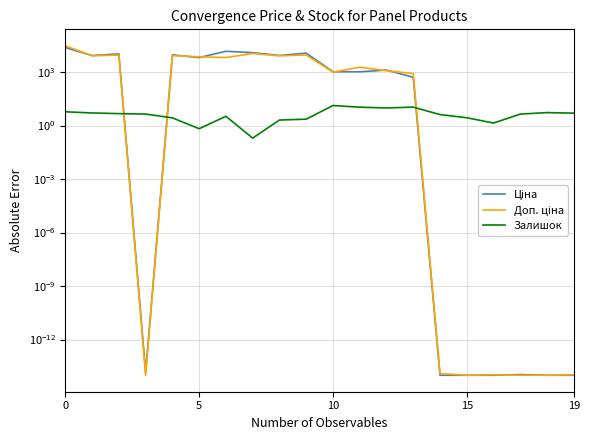

At how many categories does at least one series exceed 21531?

1